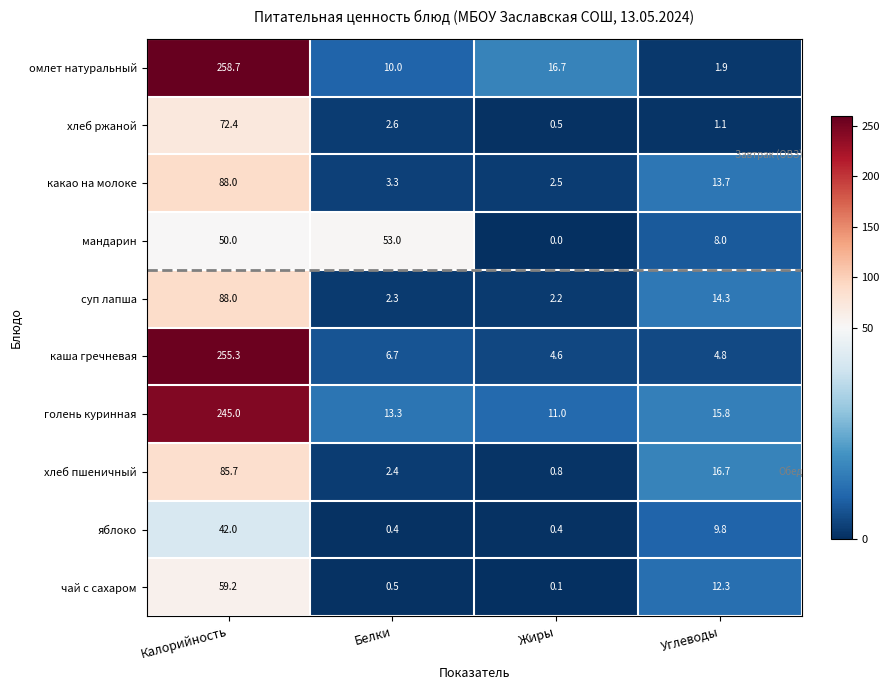

Rank the series at Жиры from lowest to highest value.

мандарин, чай с сахаром, яблоко, хлеб ржаной, хлеб пшеничный, суп лапша, какао на молоке, каша гречневая, голень куринная, омлет натуральный